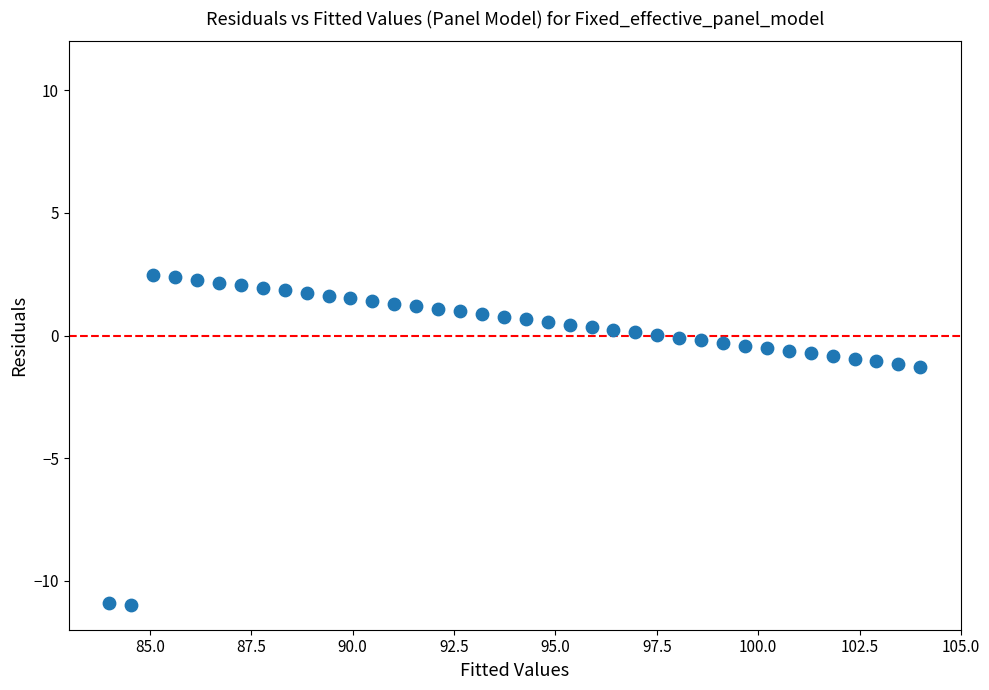

What is the range of Y values (max minus min)?

13.5